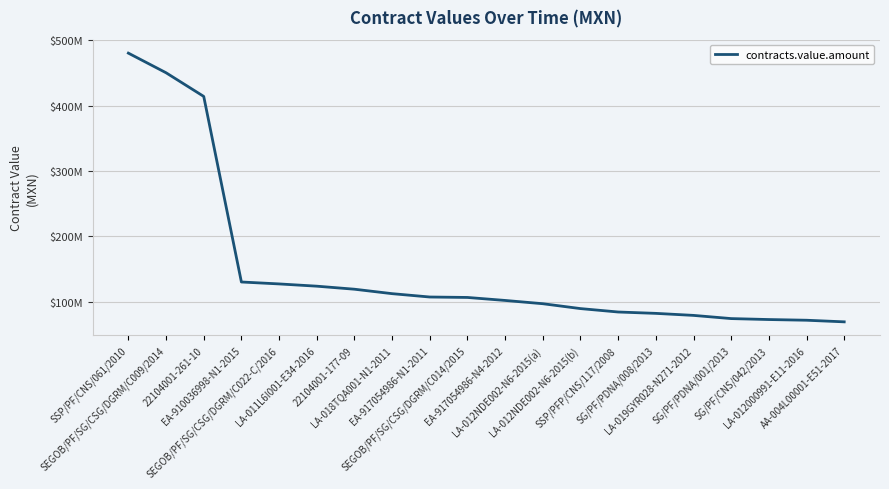

Read the value at LA-012NDE002-N6-2015(a).

96815732.2